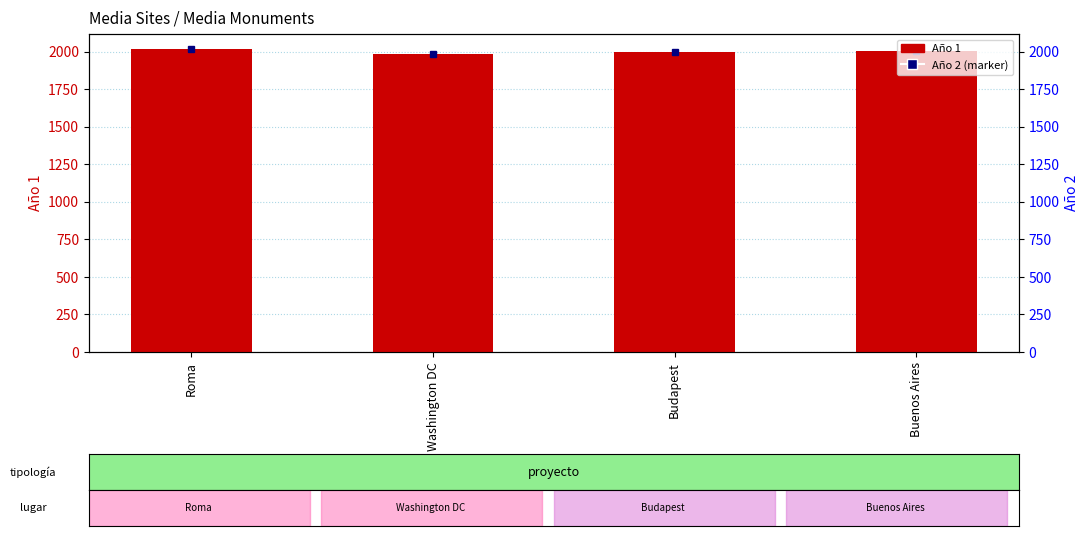

What is the change in value from Washington DC to Buenos Aires?

+25